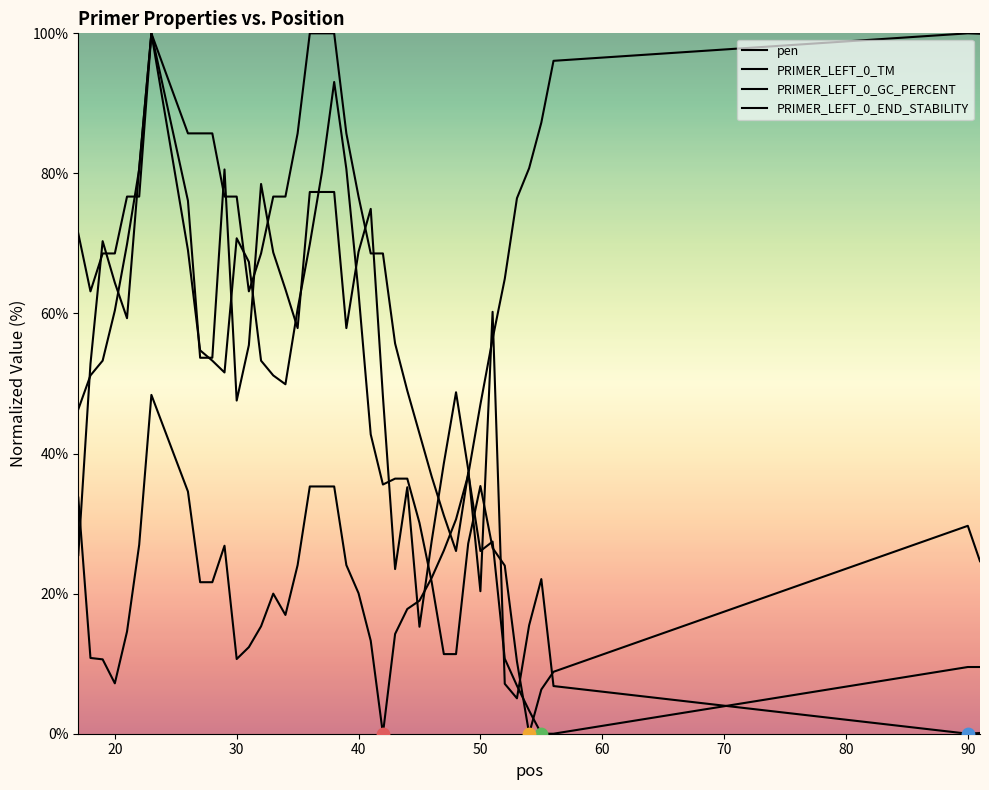

Which series has the largest Y range (max minus min)?

pen